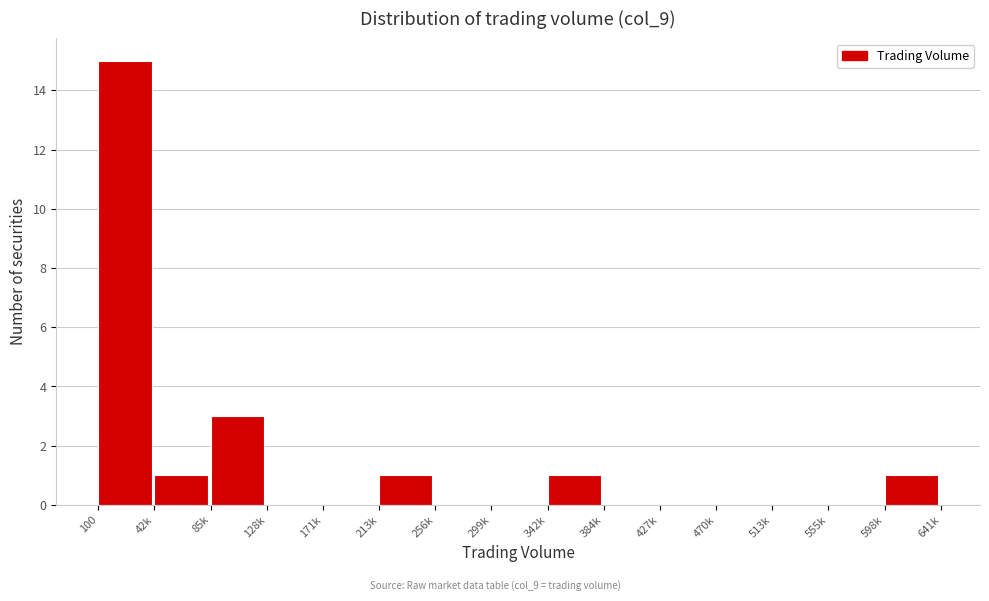

Reading left to right, list all the values displayed in this chart.

100=15	42k=1	85k=3	128k=0	171k=0	213k=1	256k=0	299k=0	342k=1	384k=0	427k=0	470k=0	513k=0	555k=0	598k=1